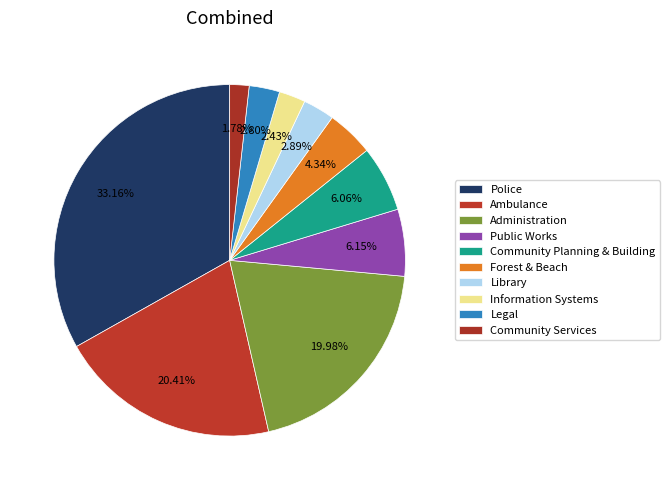

Count the number of slices in the pie.

10